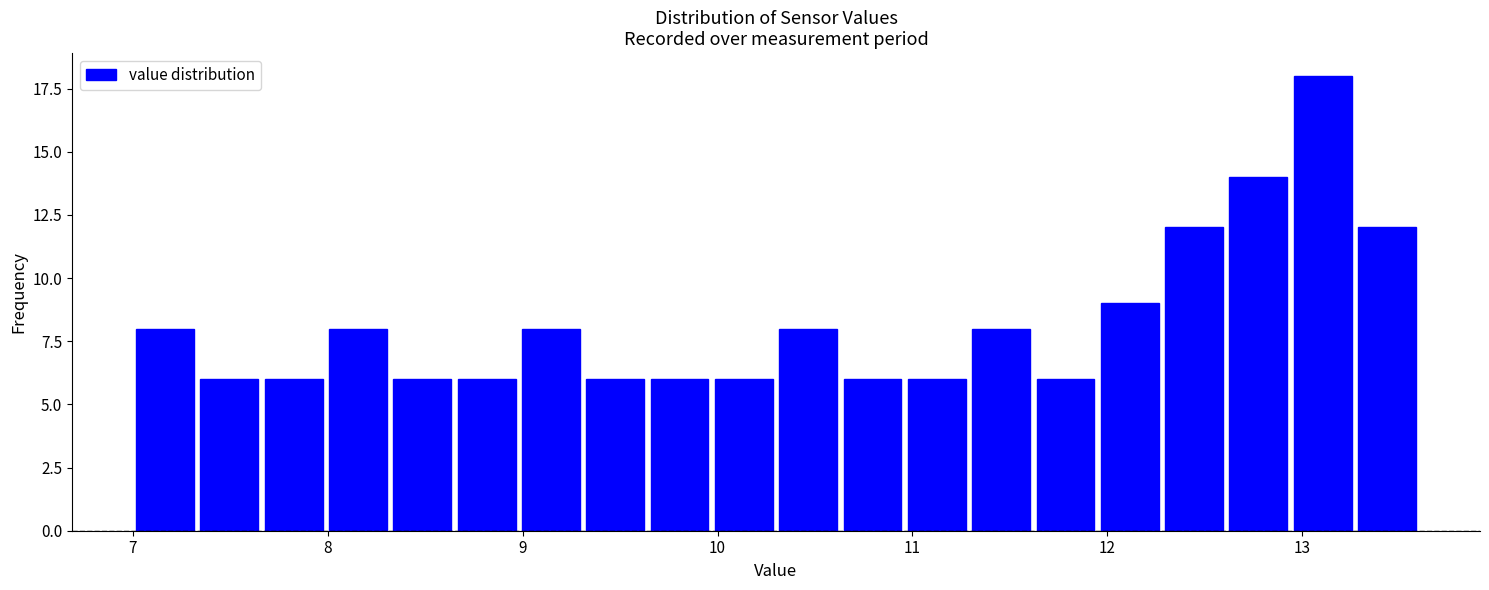

Around what value on the x-axis is the tallest bar? Give the approximate position of its centre, as read against the axis.

13.1